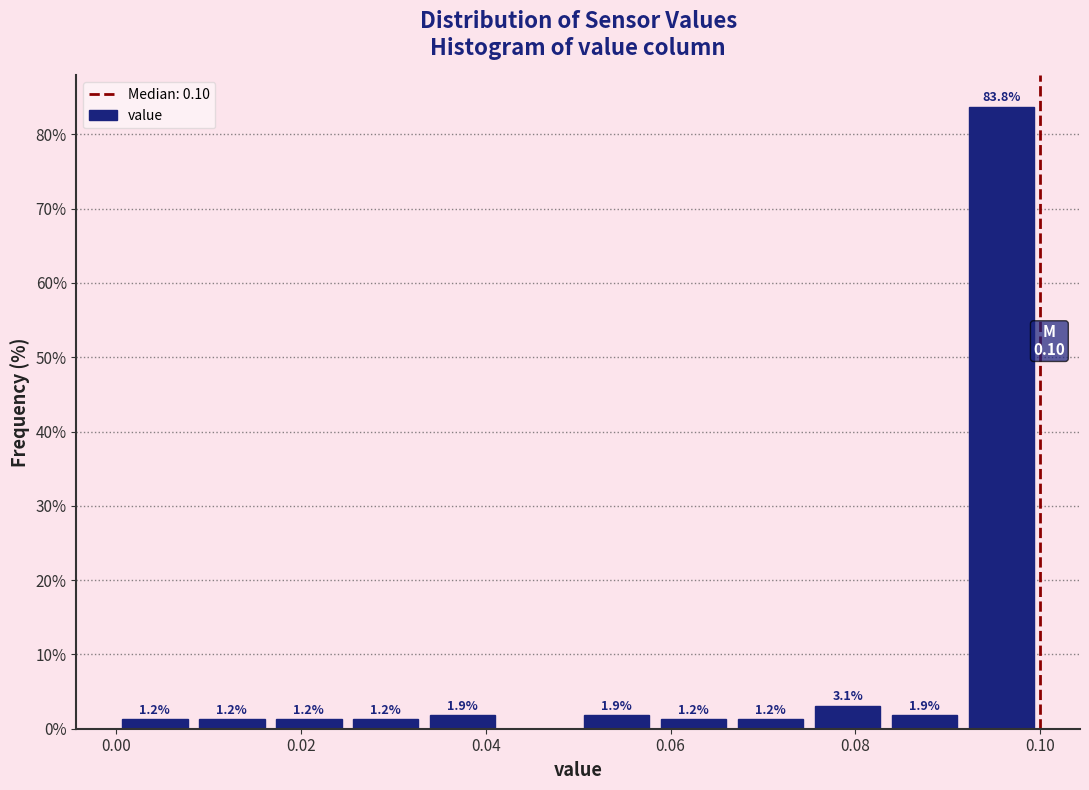

Over which range of the x-axis is the bar tallest?

0.092 to 0.100